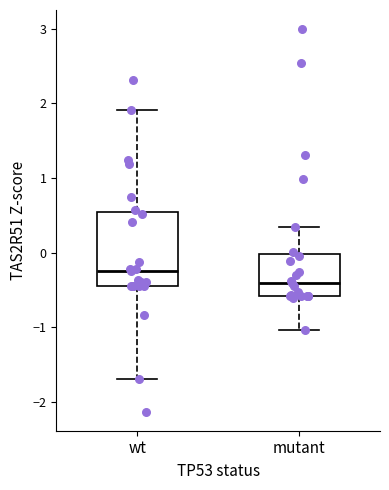

Comparing the boxes themselves (not the whiskers), which one is the tallest?

wt